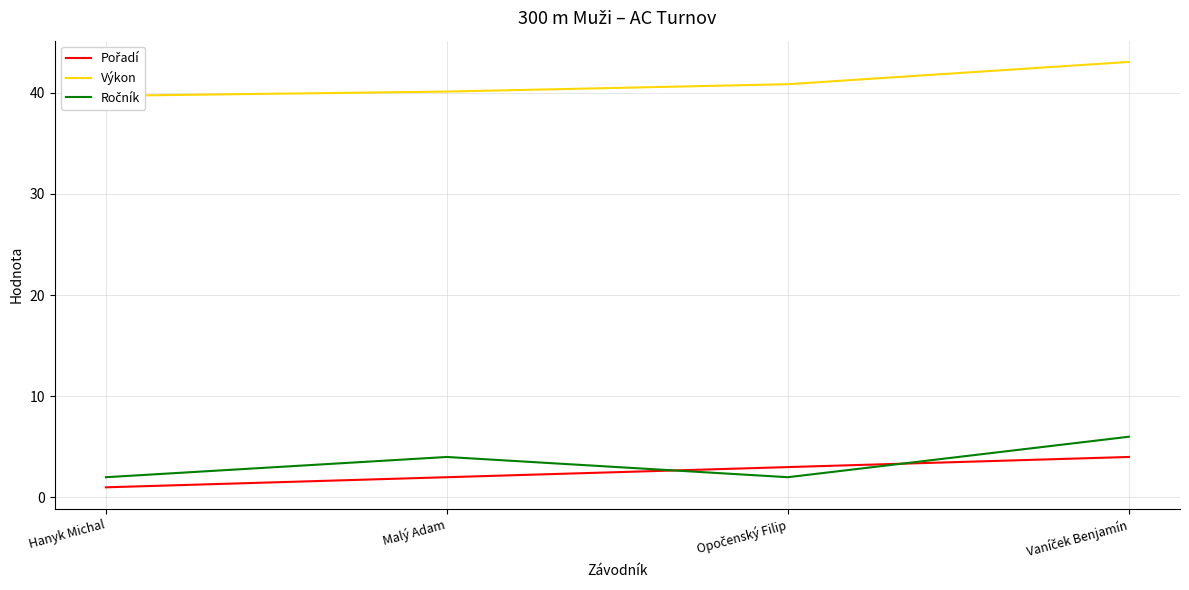

The value of Pořadí at Vaníček Benjamín is 1.3. True or false?

False